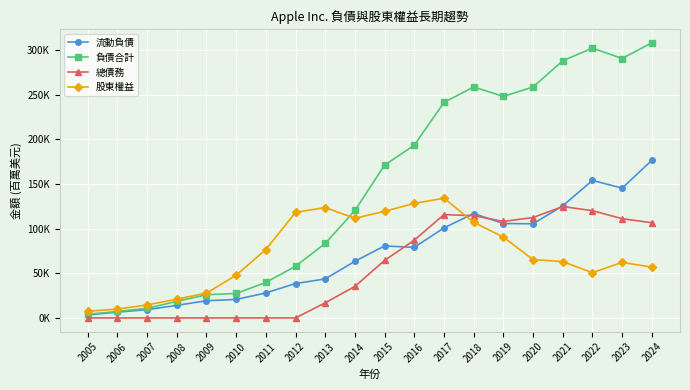

Does the chart have visible grid lines?

Yes